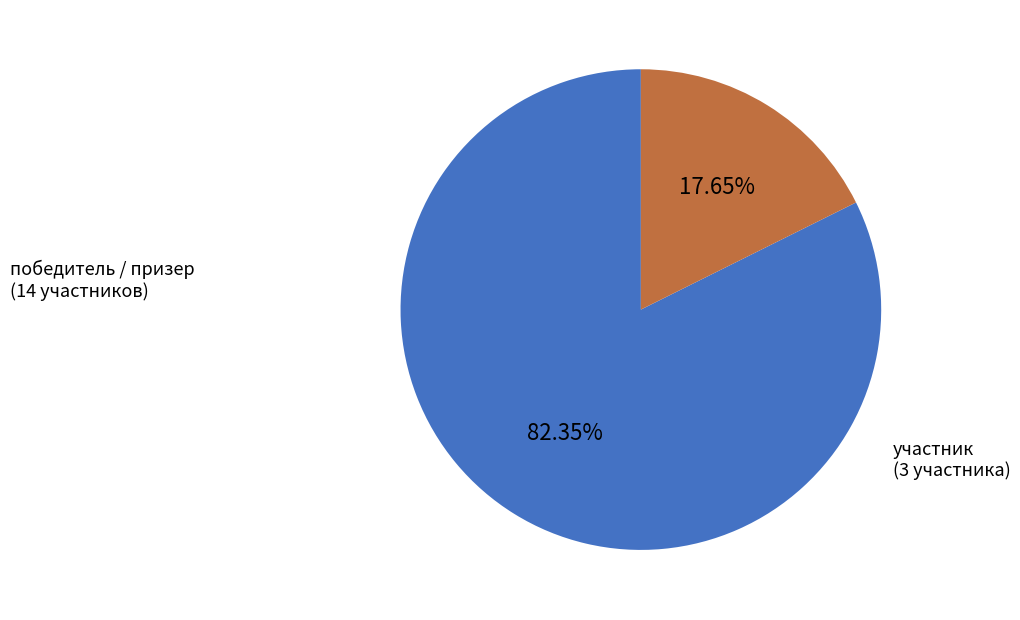

Which slice represents more than half of the pie?

победитель / призер